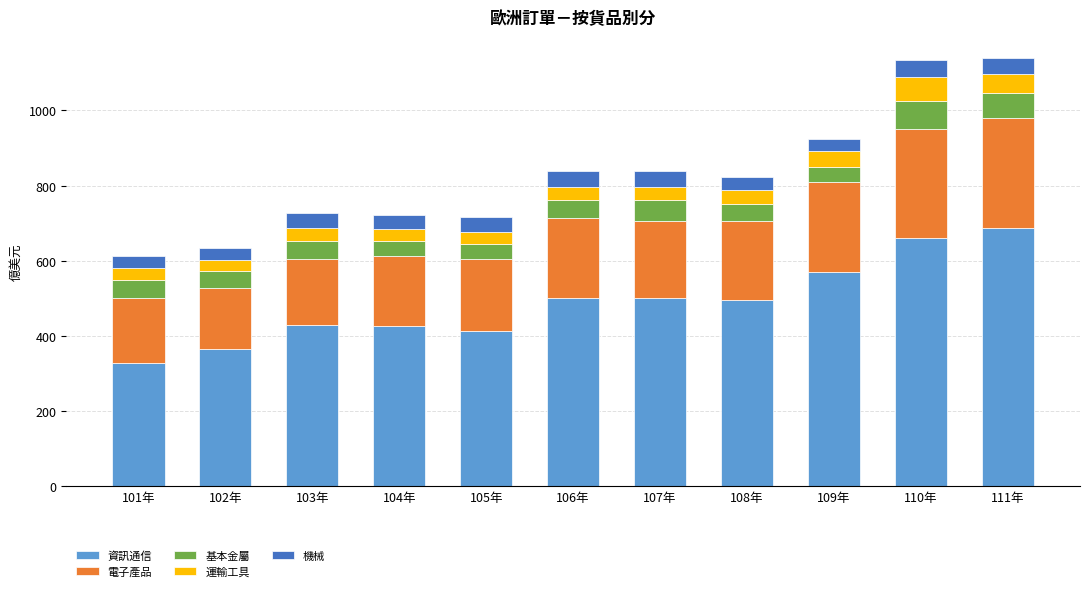

What is the value of the 資訊通信 bar at the 6th from the left?

500.7